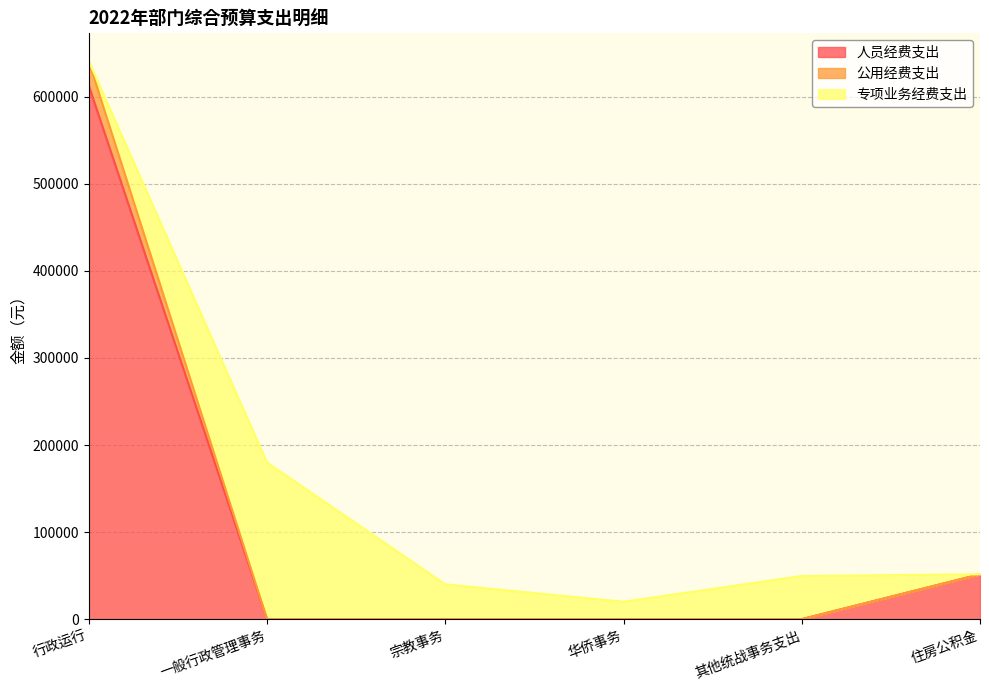

How many data points in 人员经费支出 are above 0?

2